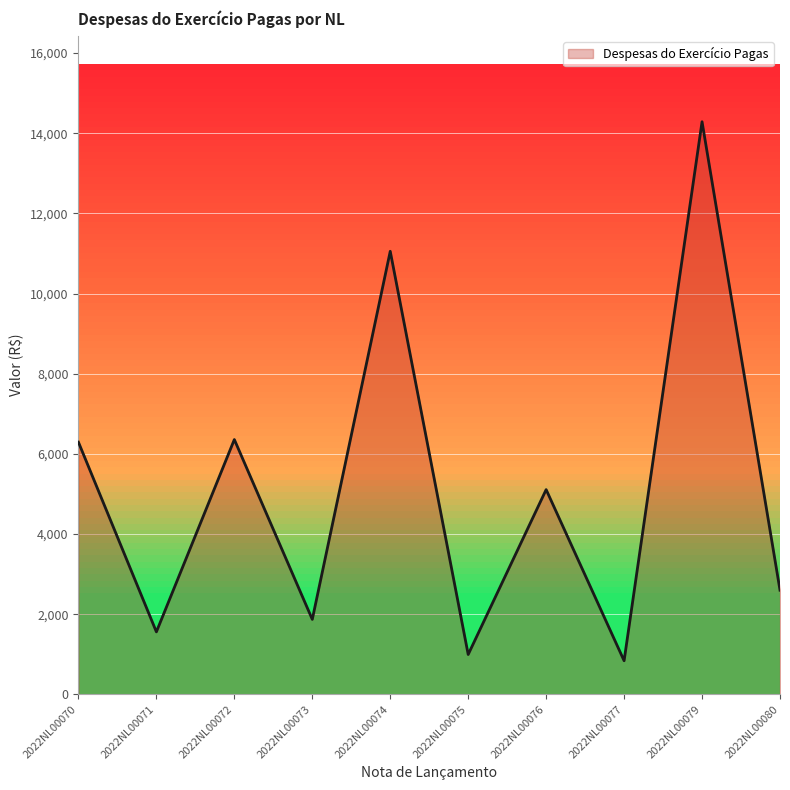

What is the change in value from 2022NL00075 to 2022NL00080?

+1604